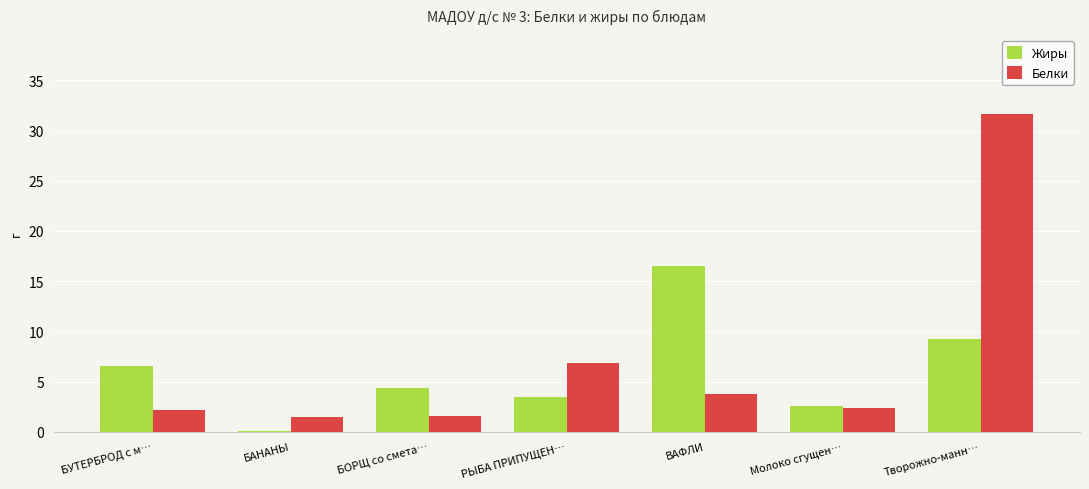

Reading left to right, list all the values displayed in this chart.

Жиры: 6.6	0.1	4.4	3.4	16.5	2.6	9.2
Белки: 2.1	1.5	1.5	6.8	3.8	2.4	31.6